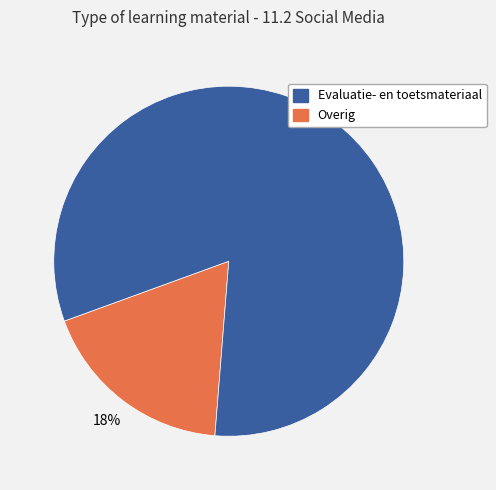

Is there a majority slice in this chart?

Yes